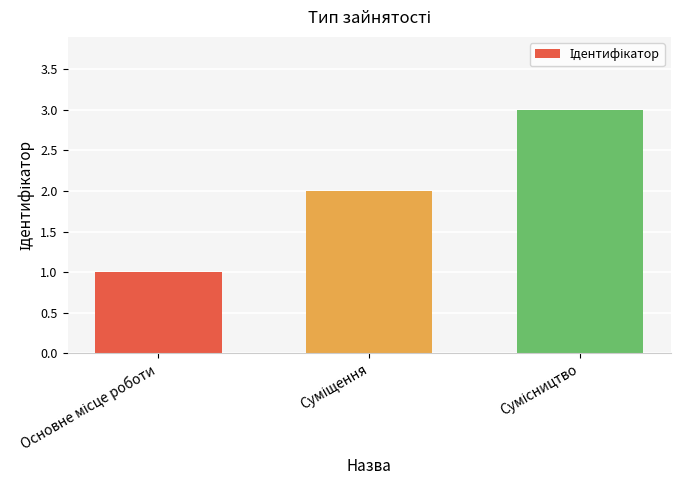

Are the bars grouped side by side (vs. stacked)?

No